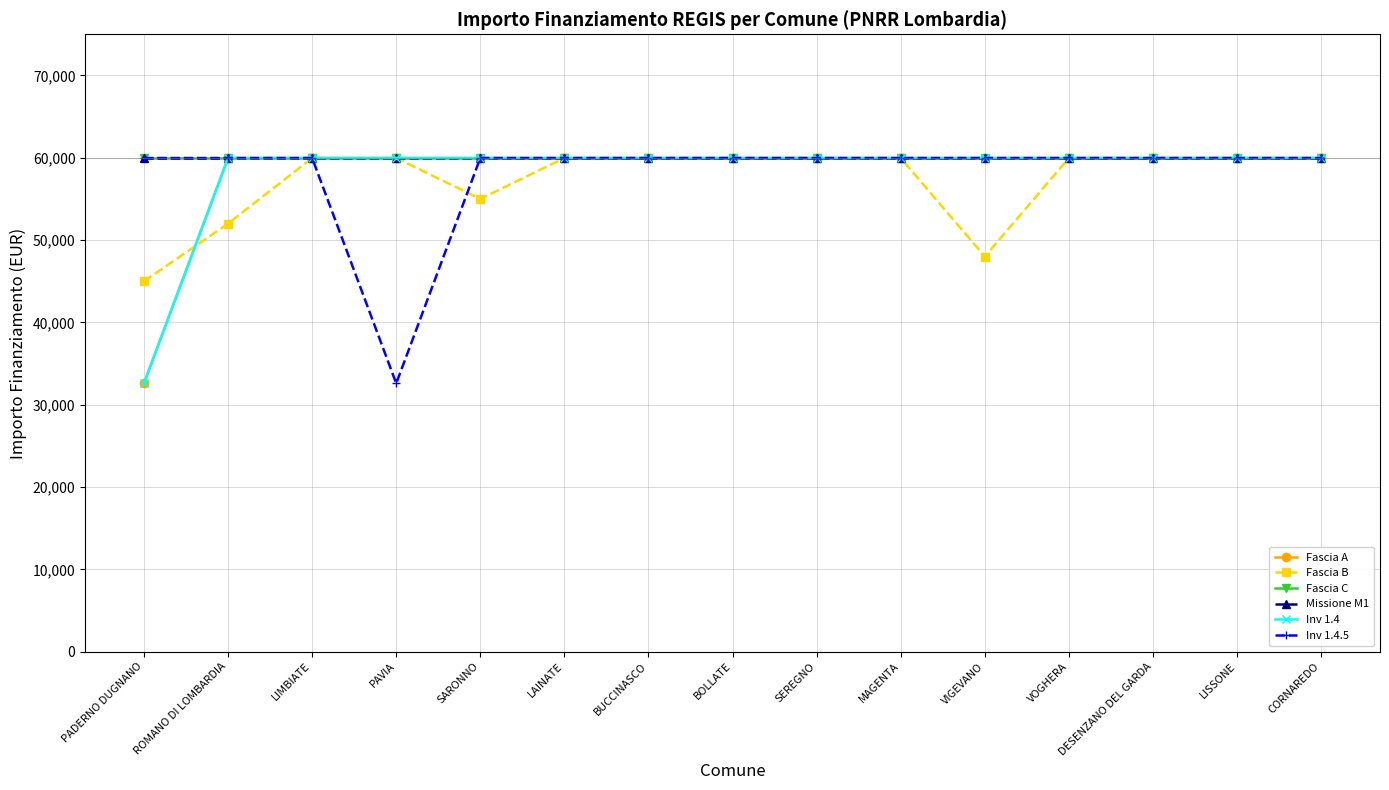

Is this an area chart (filled region under the line)?

No